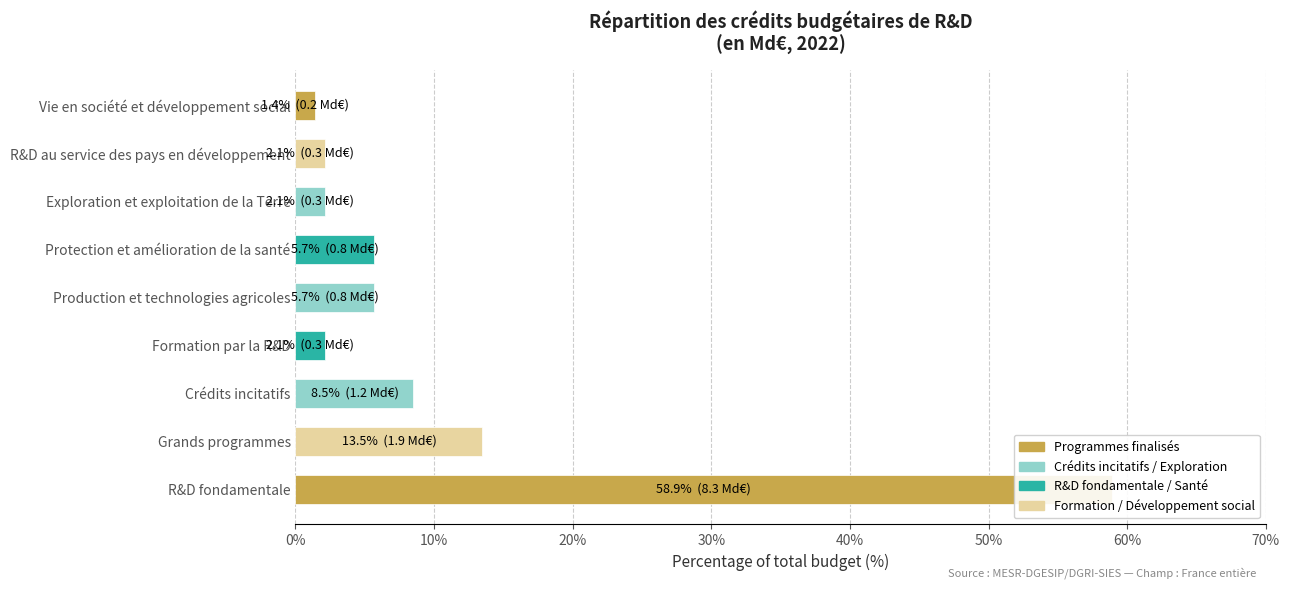

True or false: the data shows 2.1 at R&D au service des pays en développement.

True